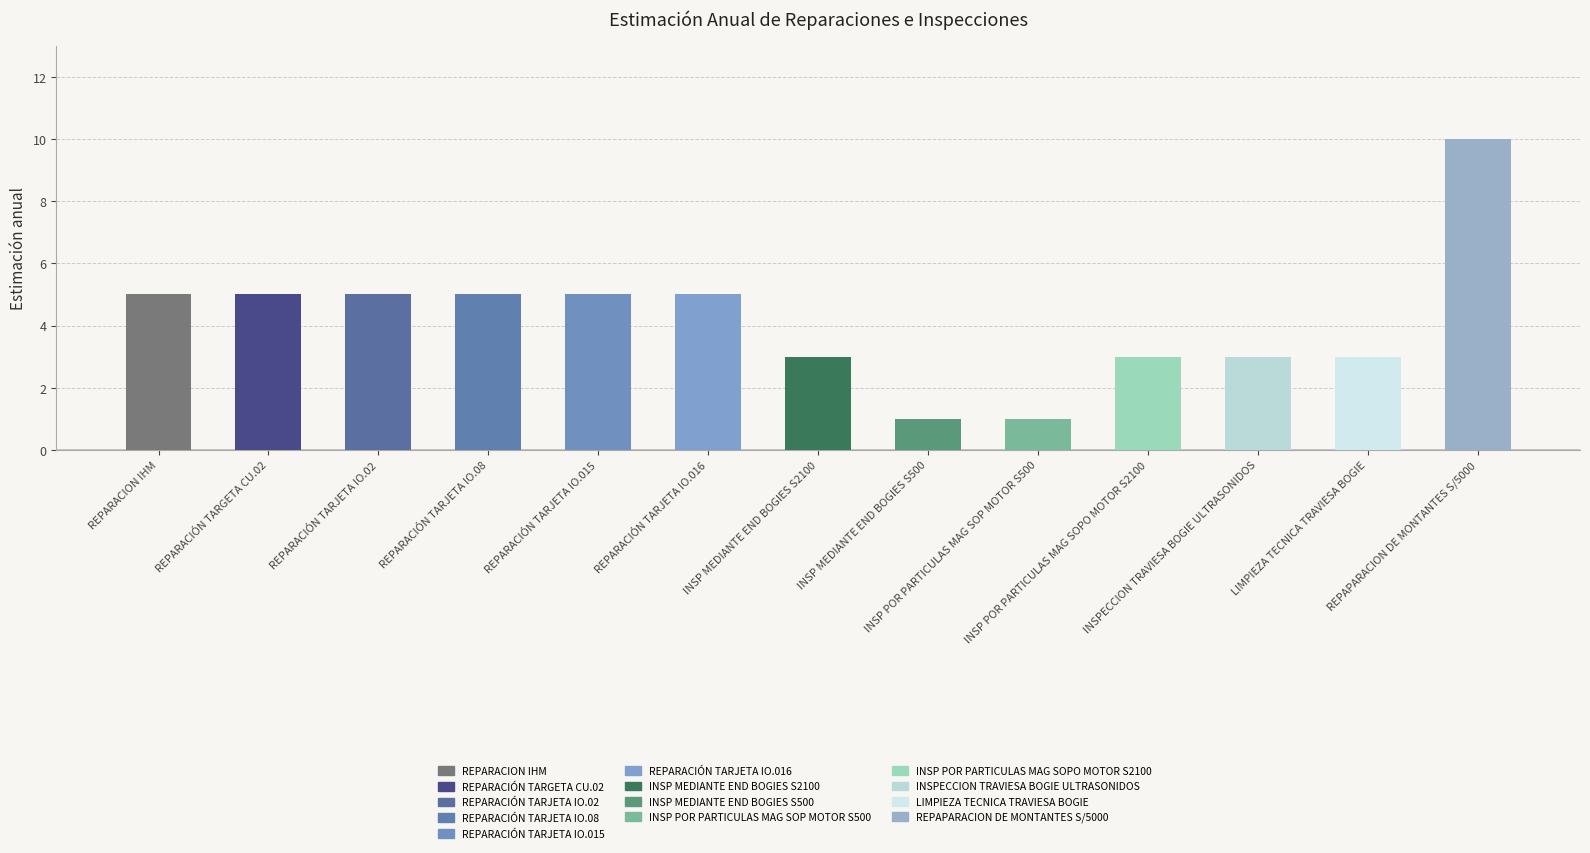

What position from the left is REPARACIÓN TARGETA CU.02?

2